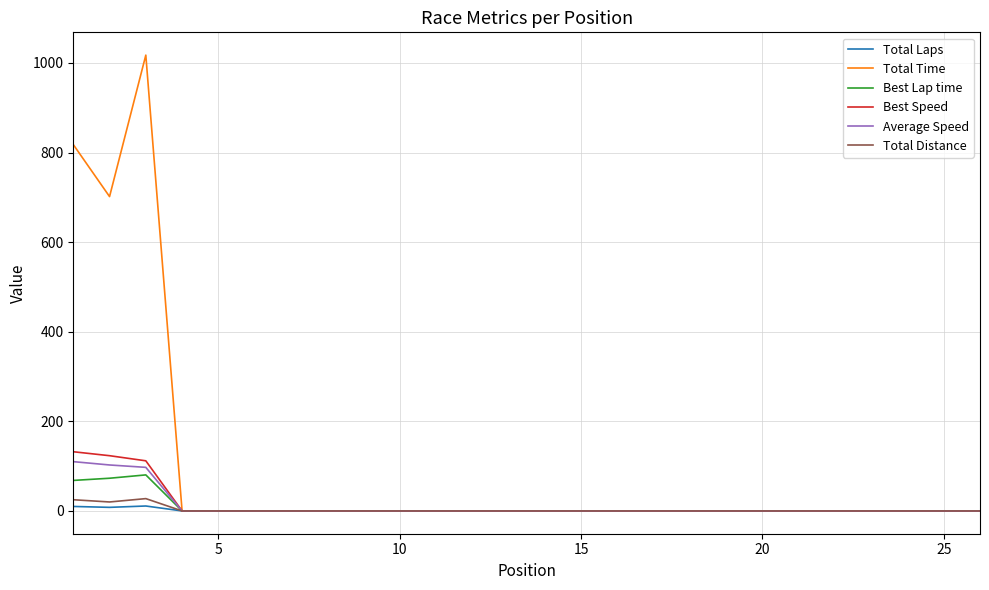

What is the maximum value shown in the chart?

1017.6